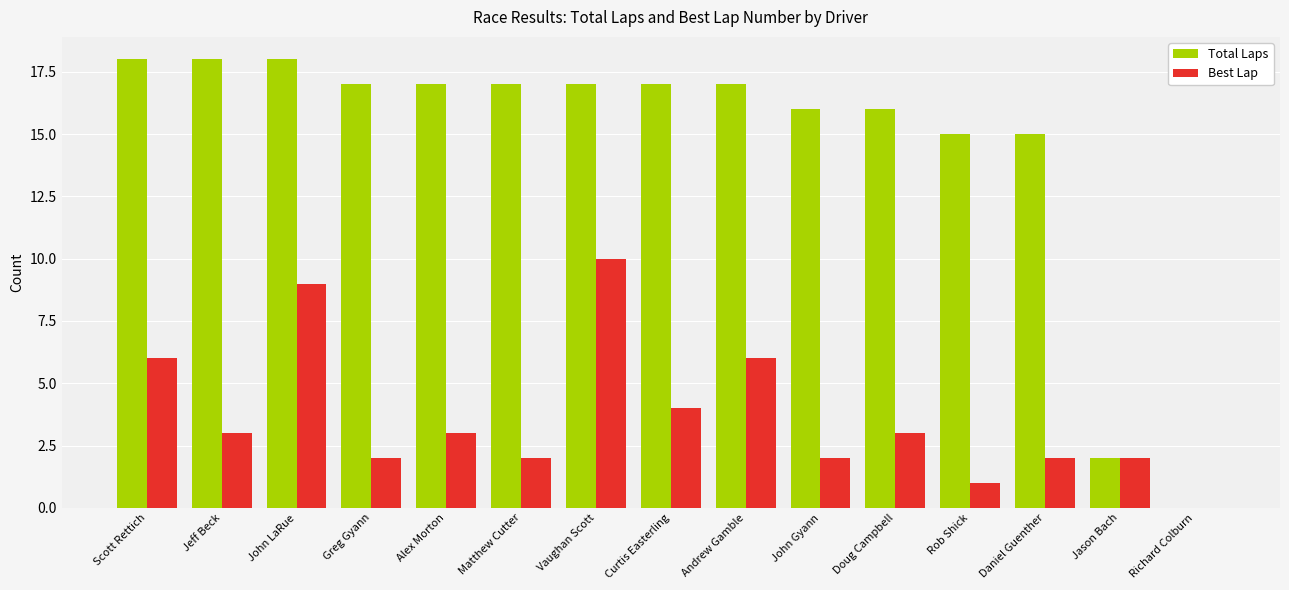

What are all the series names shown in the legend?

Total Laps, Best Lap